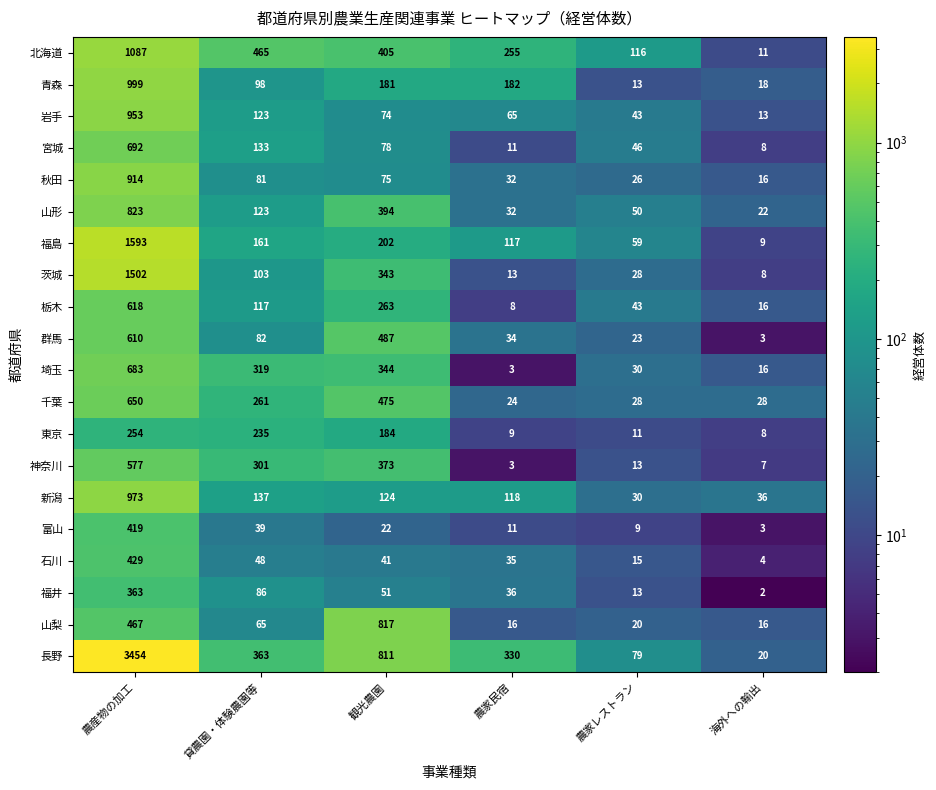

What is the average value of the 富山 series?

84